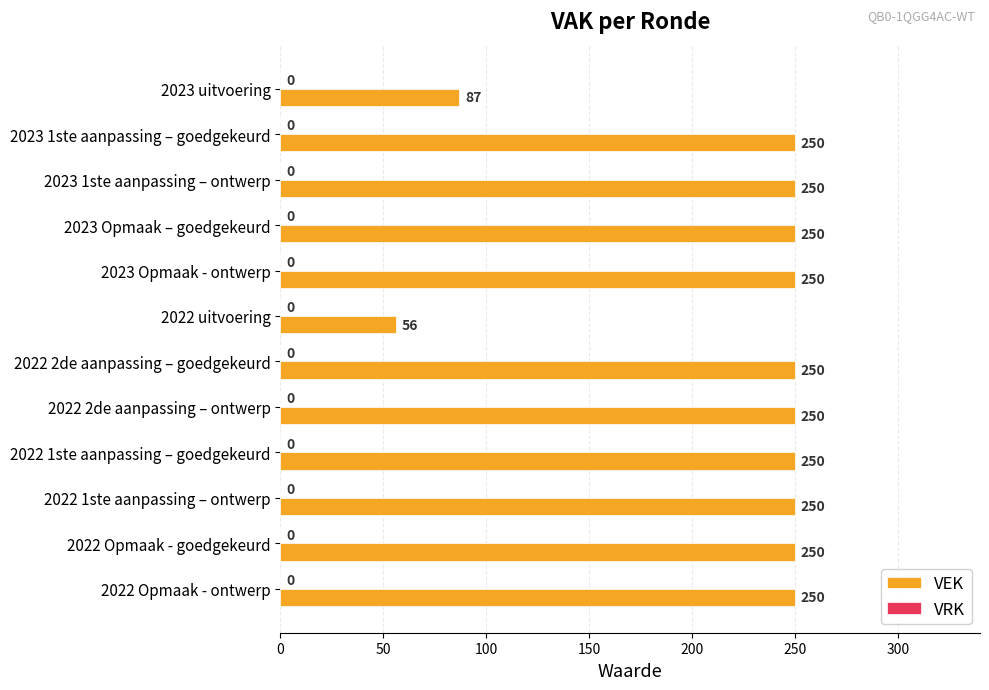

True or false: the data shows 250 at 2023 1ste aanpassing – goedgekeurd.

True